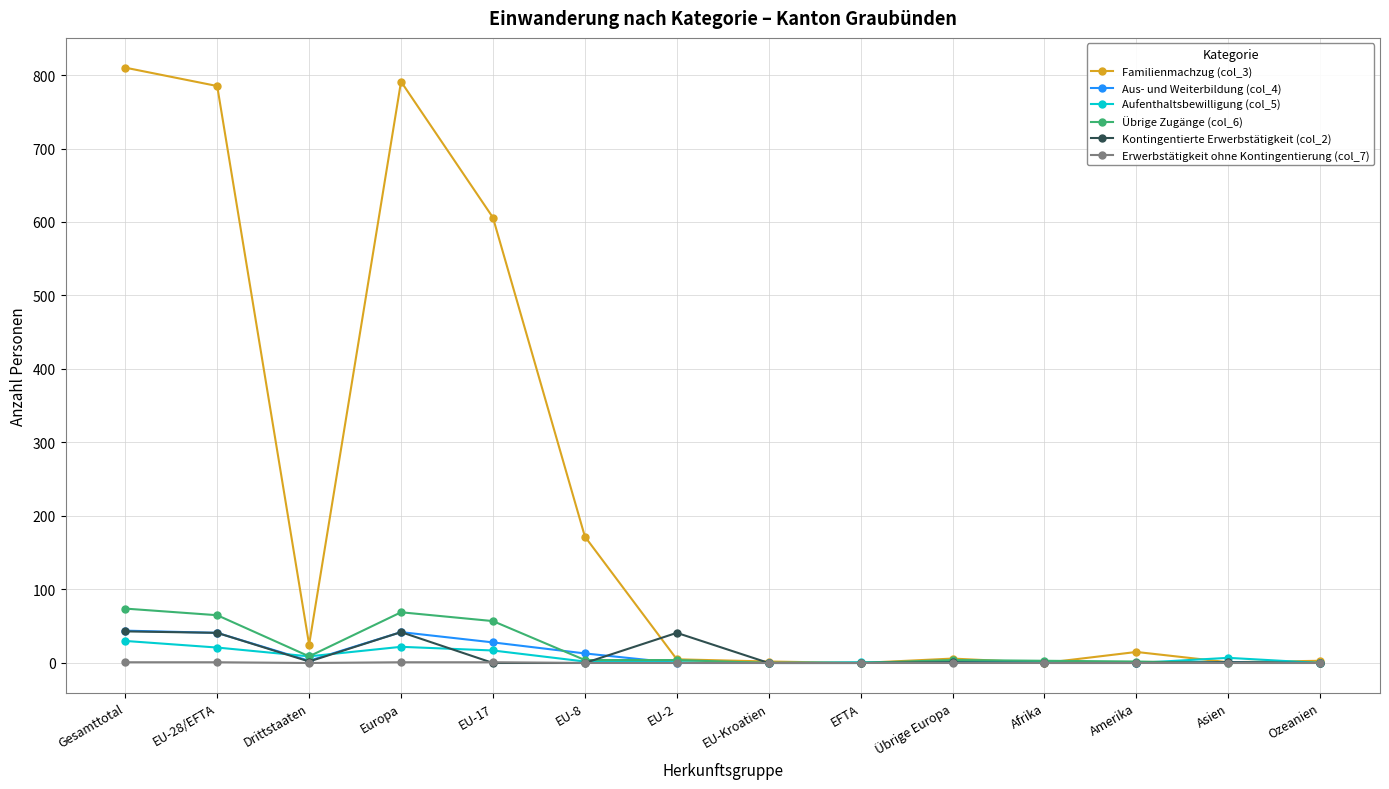

What is the difference between the Übrige Zugänge (col_6) values at Übrige Europa and Gesamttotal?

70